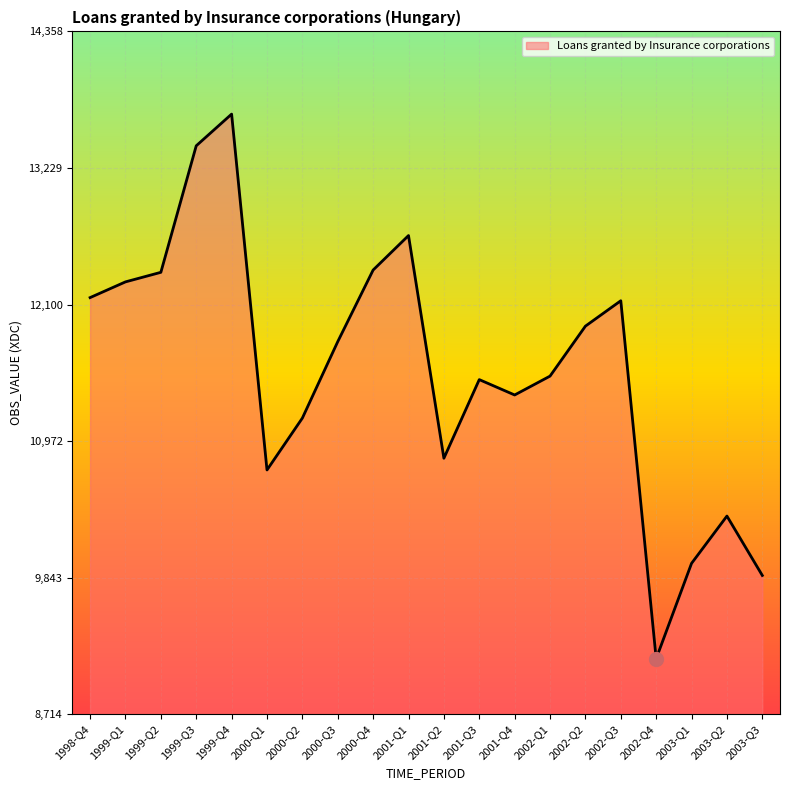

What is the difference between the values at 2001-Q1 and 1999-Q2?

304